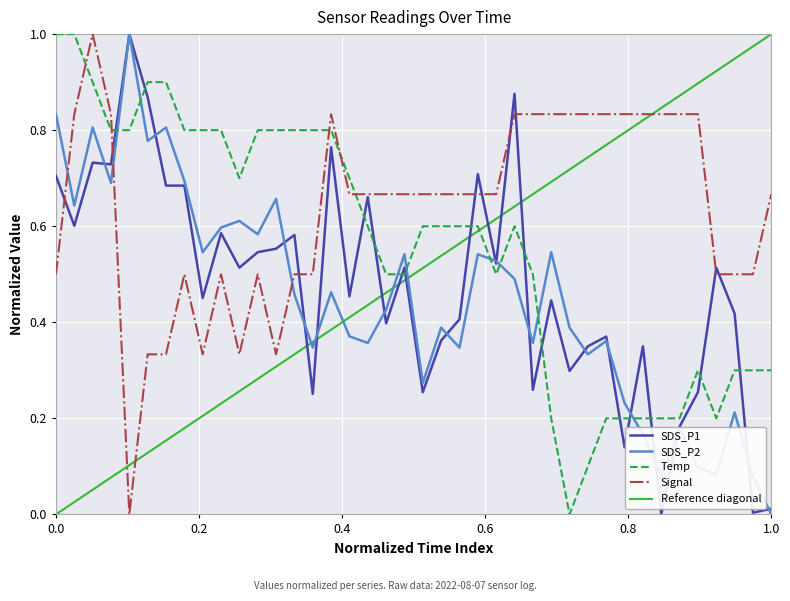

Count the number of data series in this chart.

4